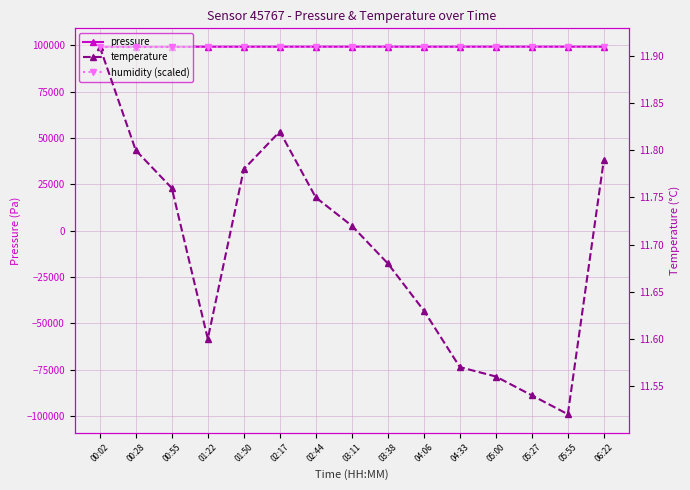

The value of humidity (scaled) at 03:38 is 11.9. True or false?

True